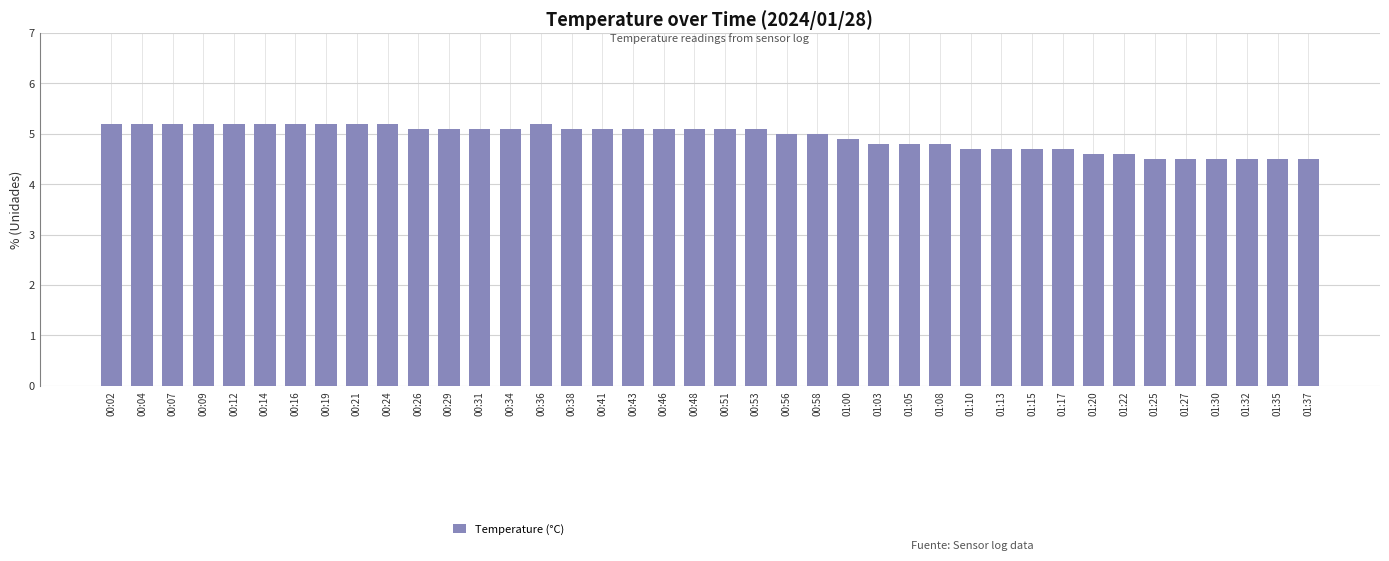

True or false: the data shows 5.1 at 00:34.

True